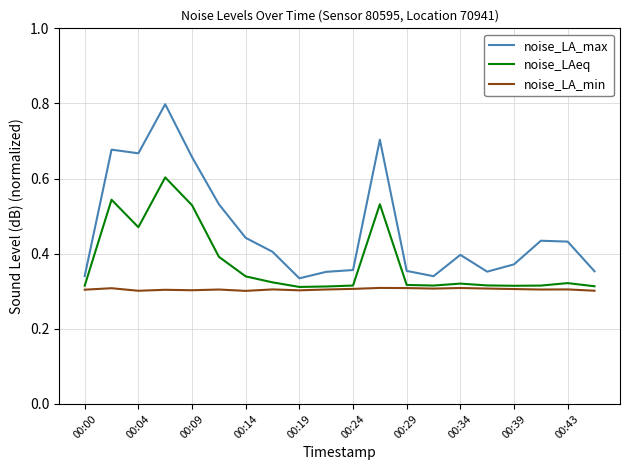

What is the highest value of the noise_LA_max series?

0.8